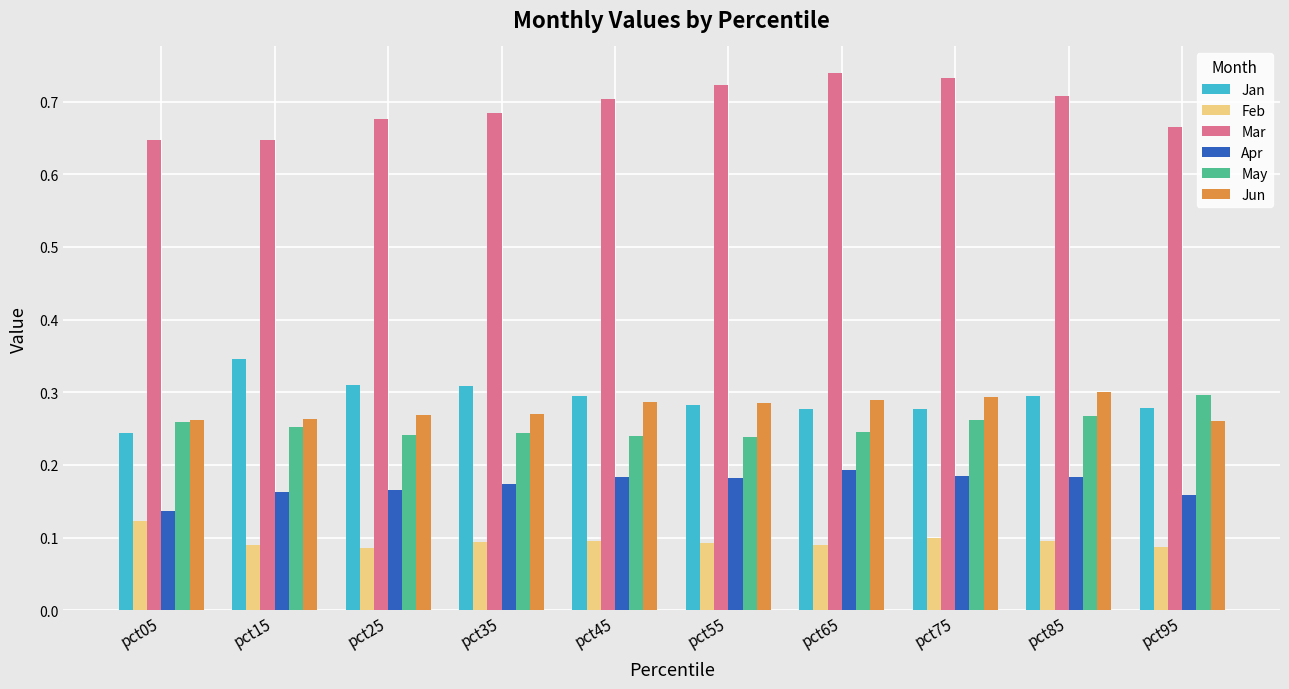

What is the sum of all Apr values?

1.7